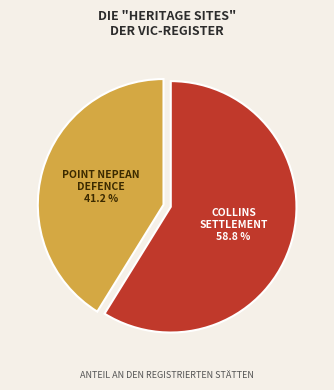

Is there a majority slice in this chart?

Yes